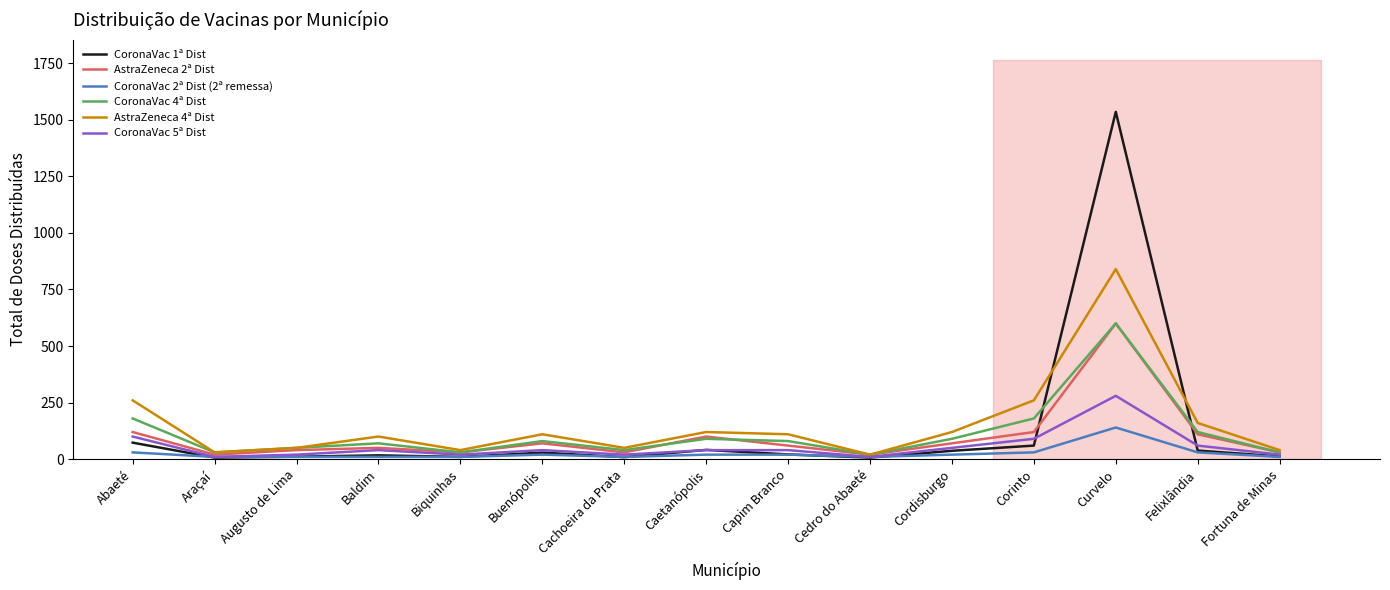

True or false: CoronaVac 5ª Dist and AstraZeneca 2ª Dist intersect in this chart.

False